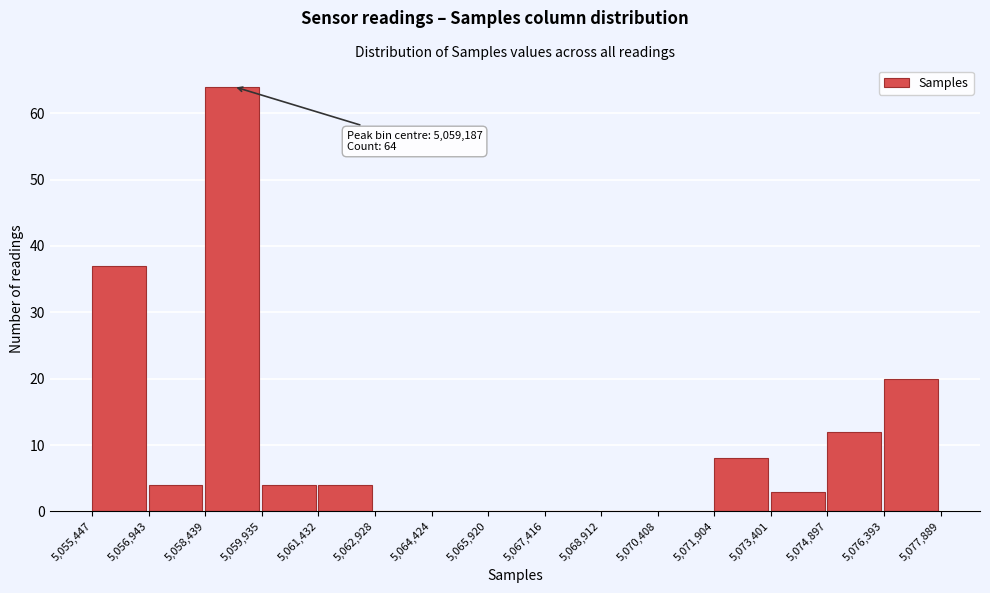

Which range on the x-axis has the tallest bar?

5,058,439 to 5,059,935